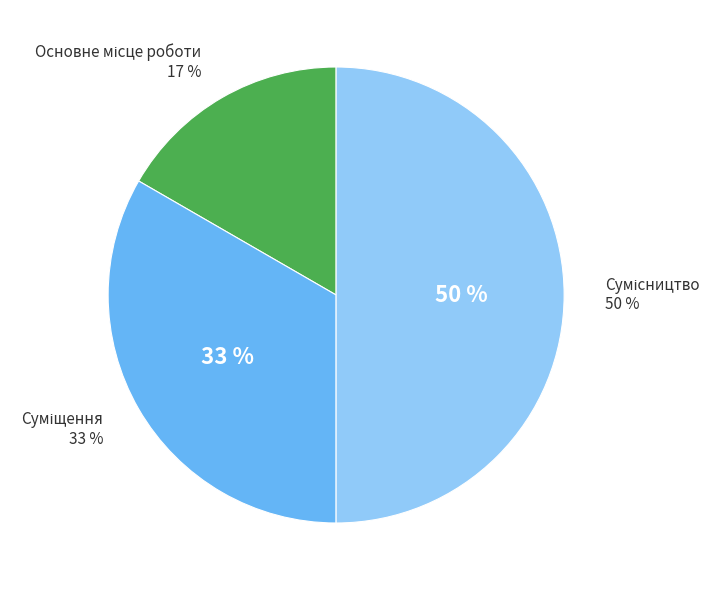

Between Основне місце роботи and Суміщення, which is larger?

Суміщення